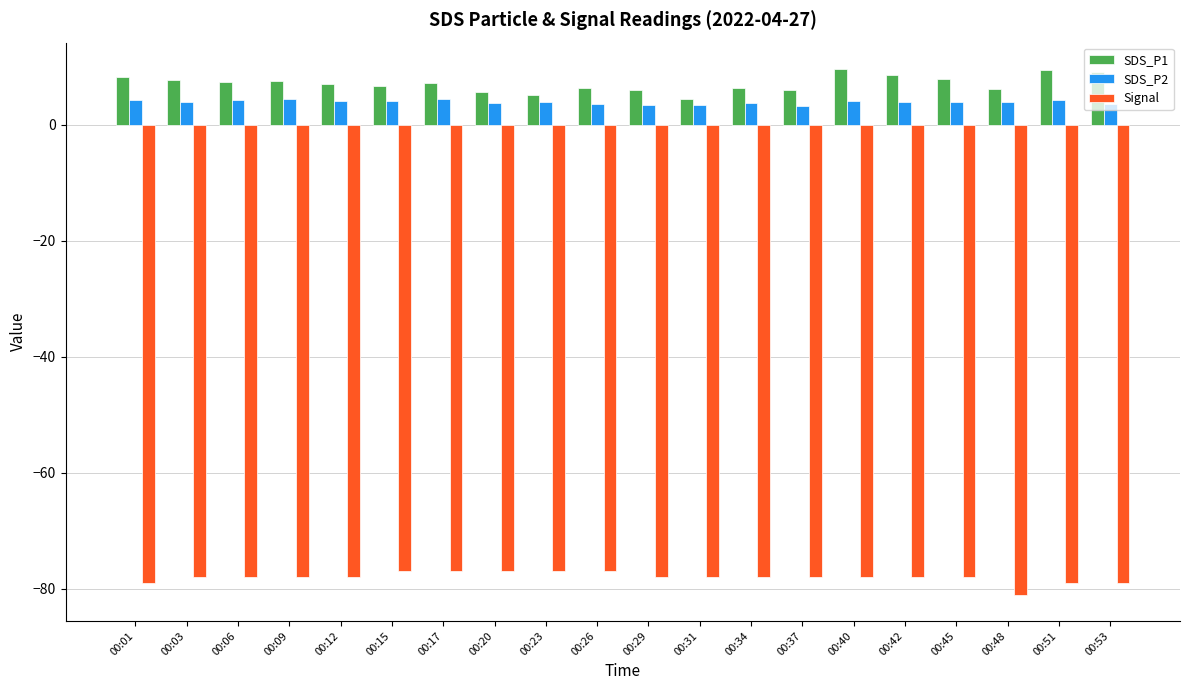

What is the difference between the highest and lowest values at 00:01?

87.3